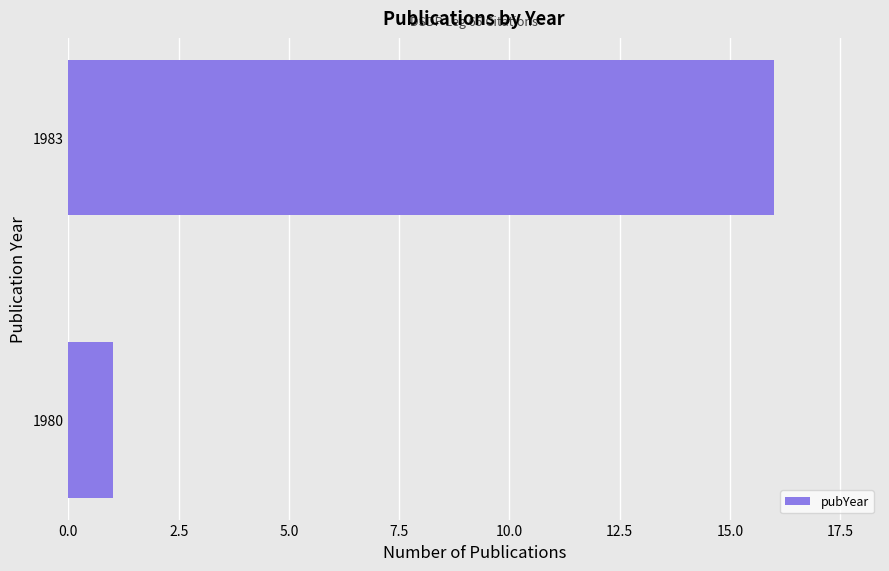

Which has a higher value, 1983 or 1980?

1983